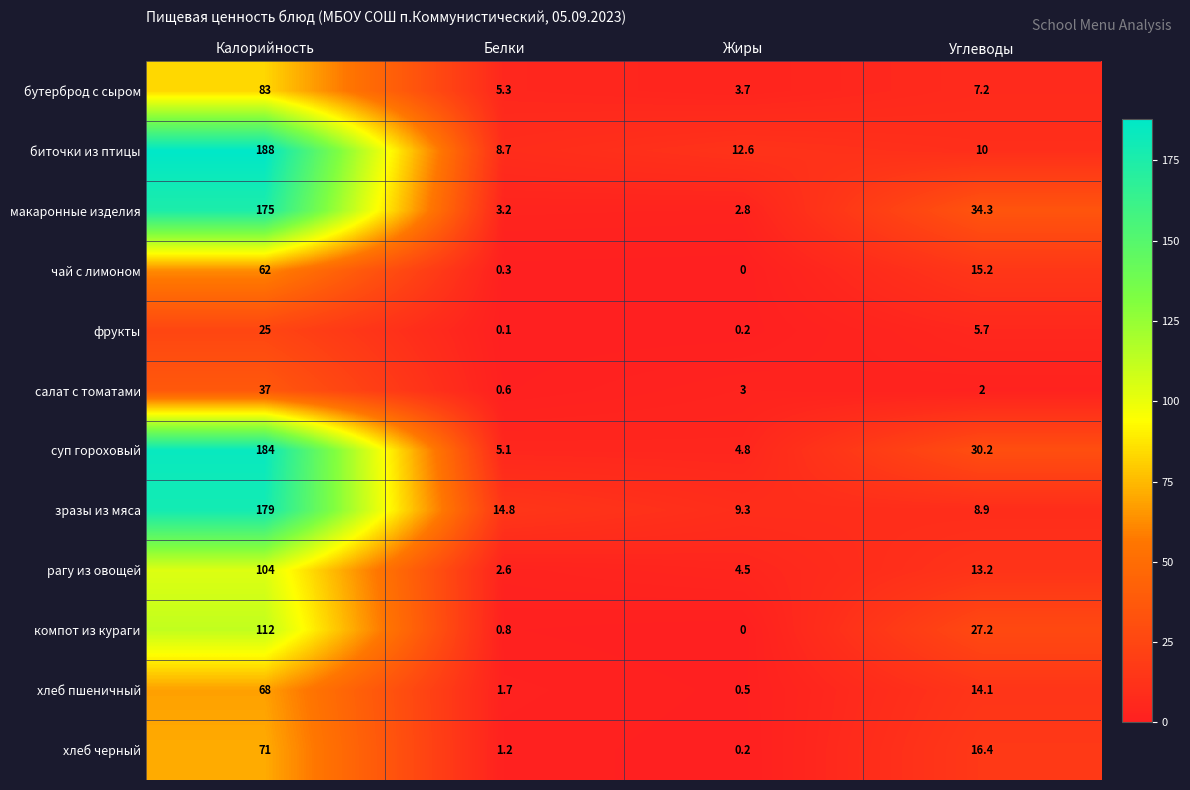

Which series has the largest range (max minus min)?

биточки из птицы